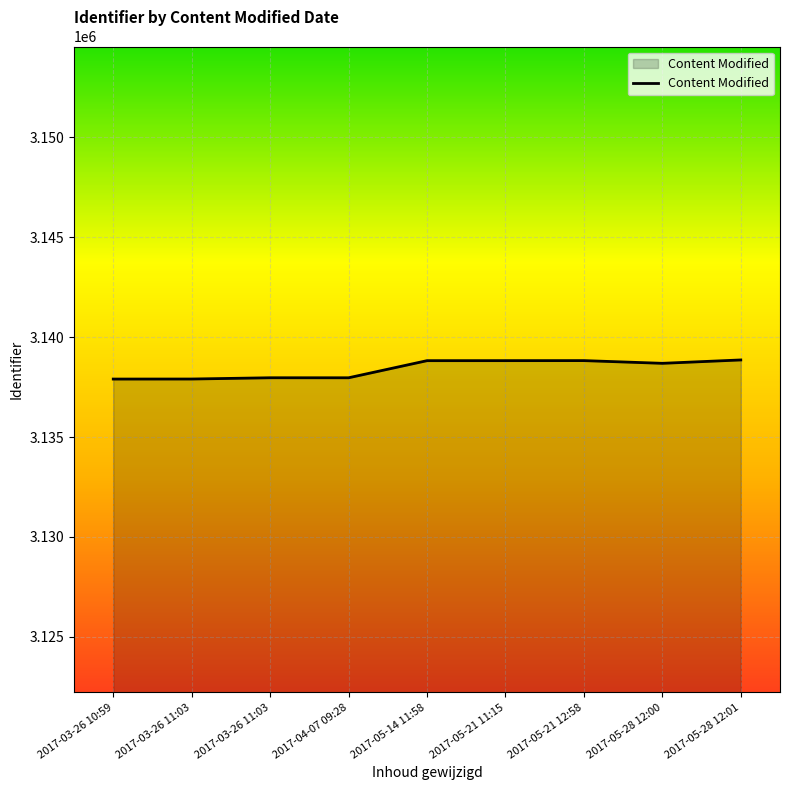

Which category has the highest value across all series?

2017-05-28 12:01